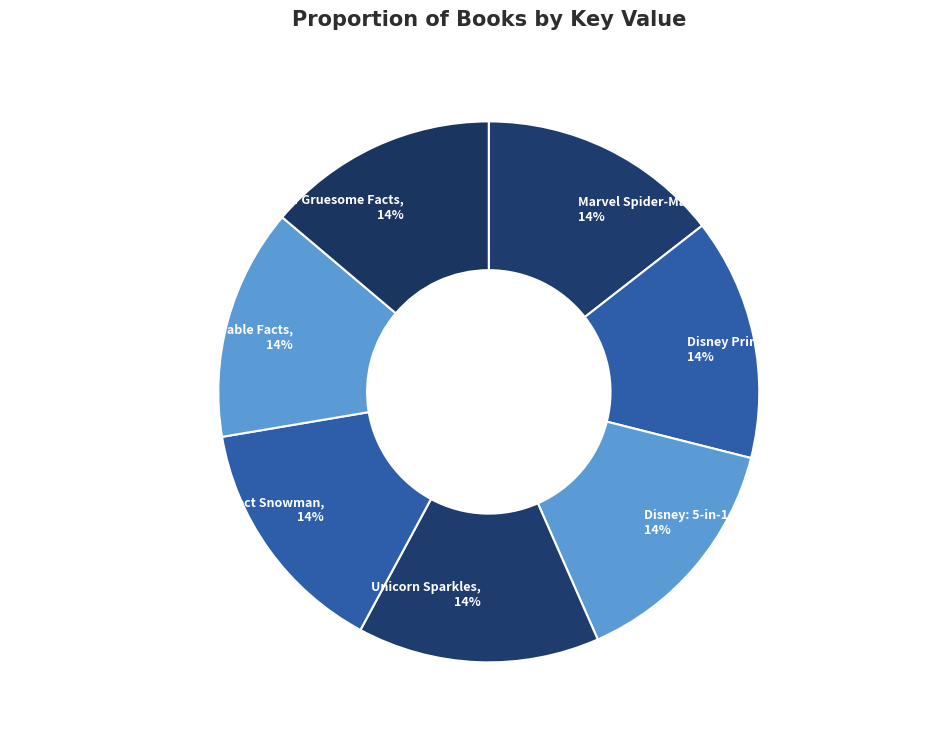

To the nearest percent, what is the combined percentage of Marvel Spider-Man: 5-in-1 Advent Calendar and Disney: 5-in-1 Advent Calendar?

29%